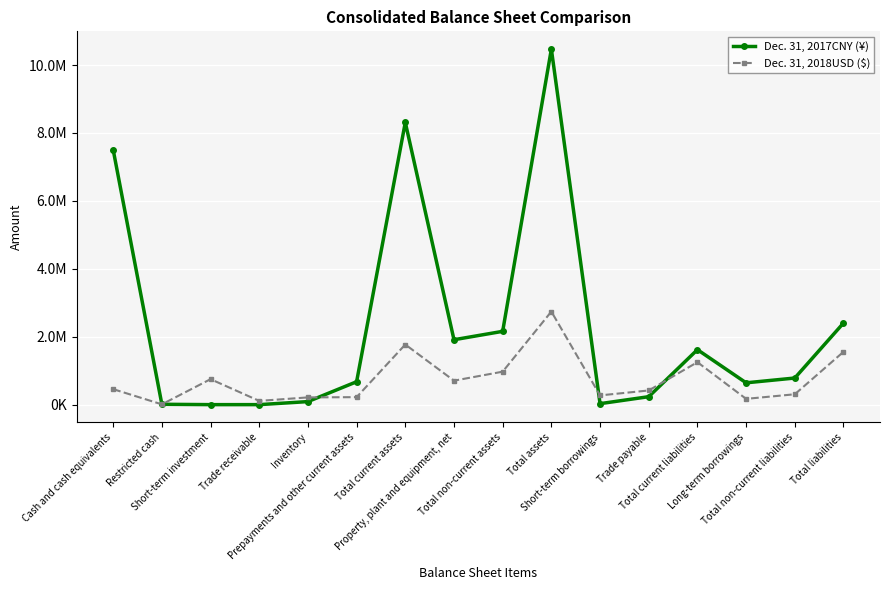

Reading left to right, extract all data points from this chart.

Dec. 31, 2017CNY (¥): Cash and cash equivalents=7505954	Restricted cash=10606	Short-term investment=0	Trade receivable=0	Inventory=89464	Prepayments and other current assets=674425	Total current assets=8310005	Property, plant and equipment, net=1911013	Total non-current assets=2158029	Total assets=10468034	Short-term borrowings=28787	Trade payable=234011	Total current liabilities=1618514	Long-term borrowings=642401	Total non-current liabilities=783514	Total liabilities=2402028
Dec. 31, 2018USD ($): Cash and cash equivalents=455799	Restricted cash=8292	Short-term investment=749720	Trade receivable=110030	Inventory=213110	Prepayments and other current assets=220240	Total current assets=1770000	Property, plant and equipment, net=705862	Total non-current assets=970536	Total assets=2740536	Short-term borrowings=271980	Trade payable=417417	Total current liabilities=1249856	Long-term borrowings=169880	Total non-current liabilities=305262	Total liabilities=1555118